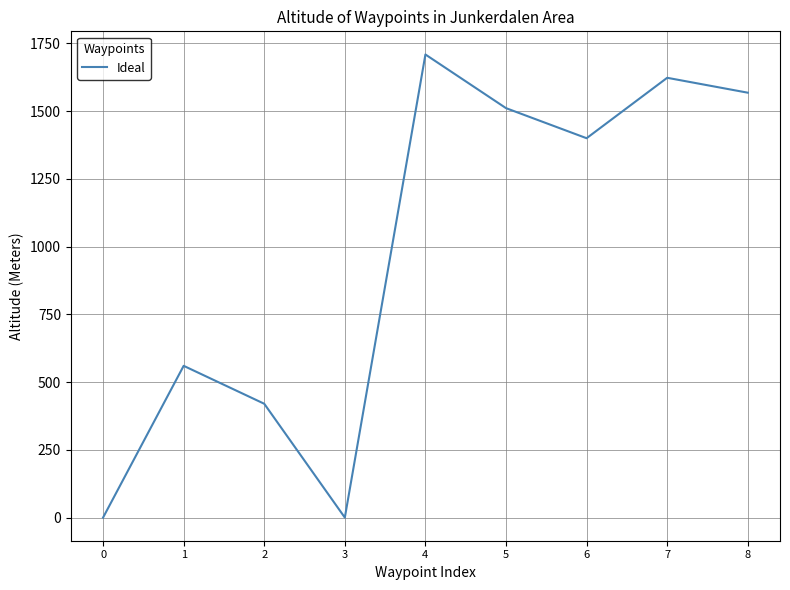

Does the chart display data point markers on the line(s)?

No